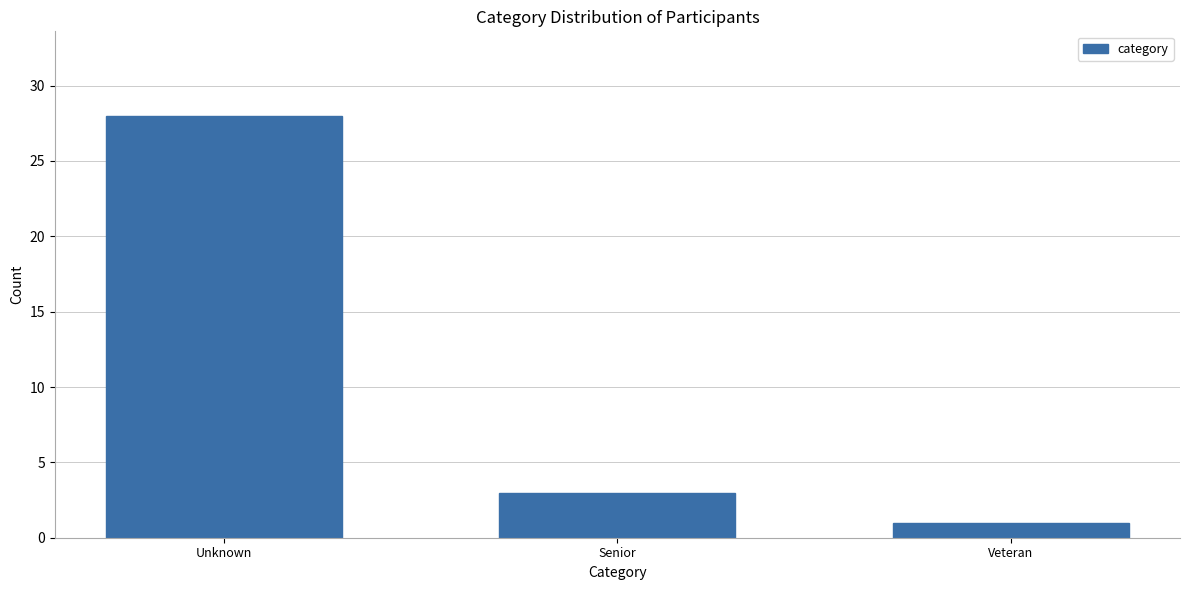

Reading left to right, extract all data points from this chart.

Unknown=28	Senior=3	Veteran=1